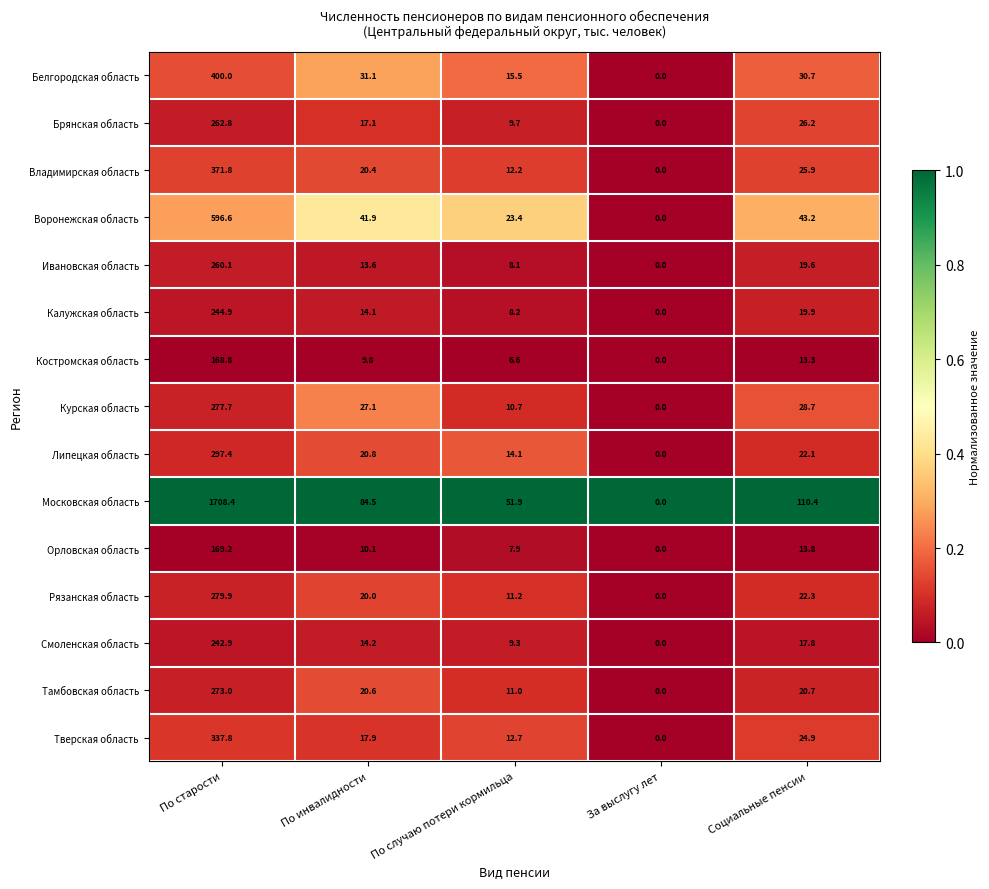

What is the total value across all series at По инвалидности?

363.2